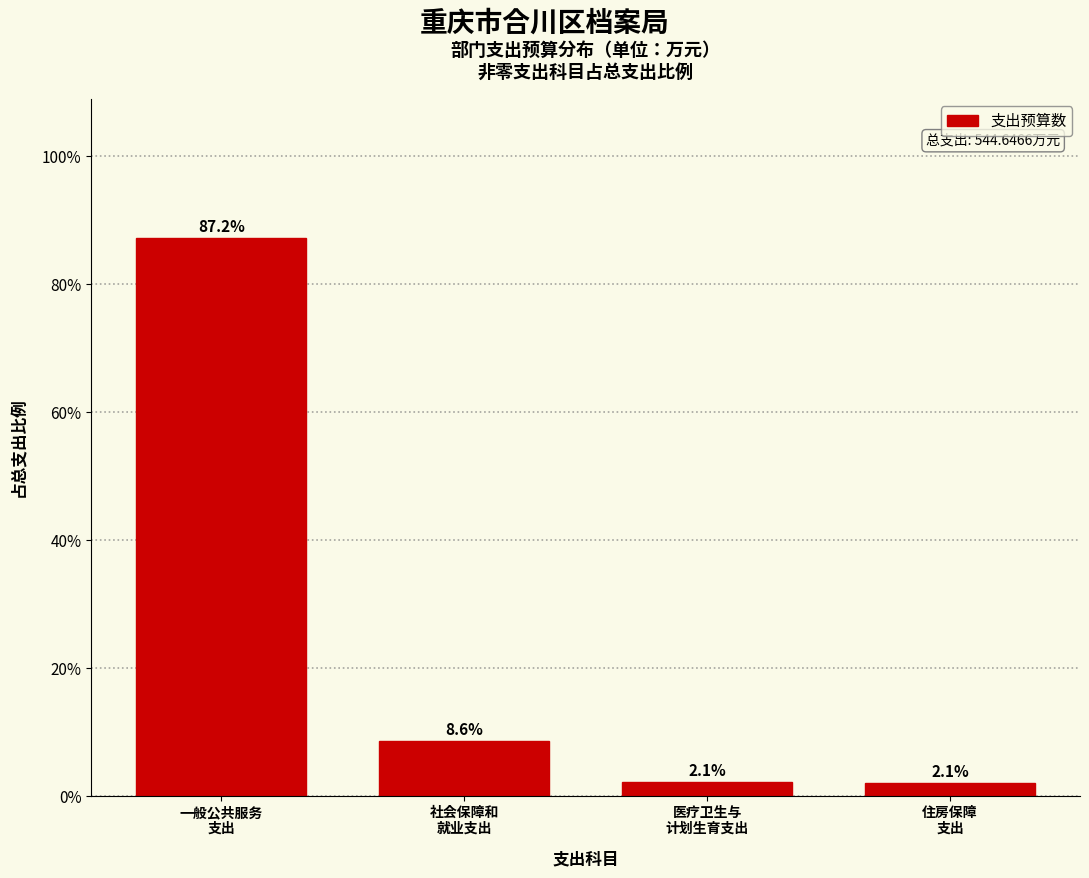

Reading left to right, transcribe all the data shown in this chart.

87.2	8.6	2.1	2.1